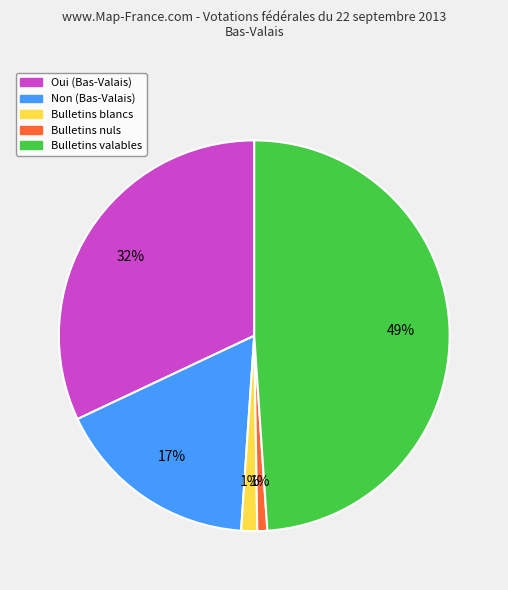

To the nearest percent, what is the average slice percentage?

20%